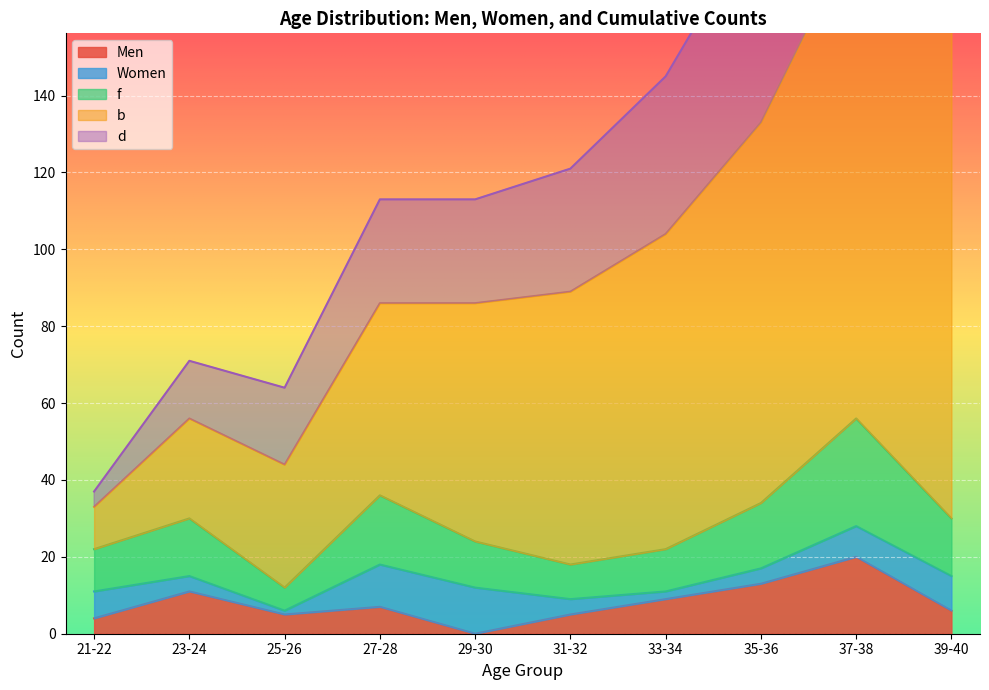

What position from the right is 31-32?

5